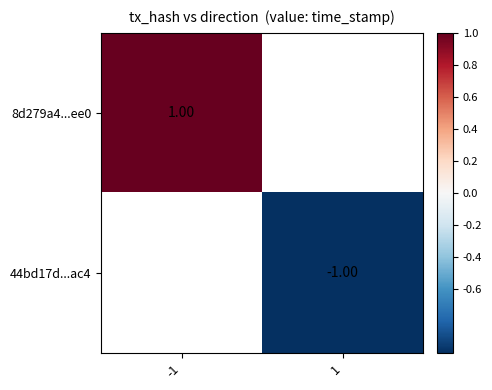

Which label corresponds to the smallest value in the chart?

1